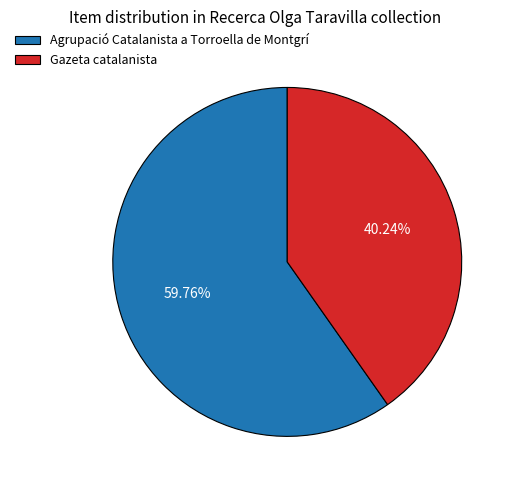

How many slices are in this pie chart?

2